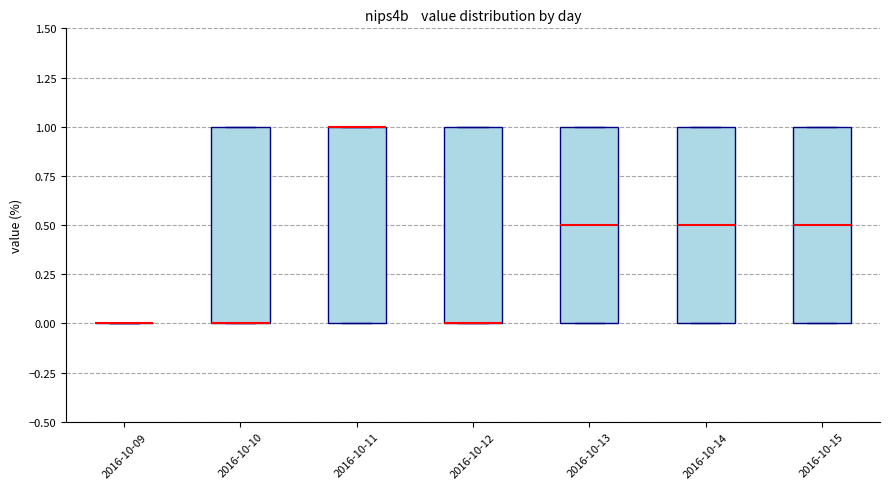

Where does the median line of the box for 2016-10-13 sit on the y-axis? The values are not printed on the chart, so give them approximately, as read against the axis.

0.5